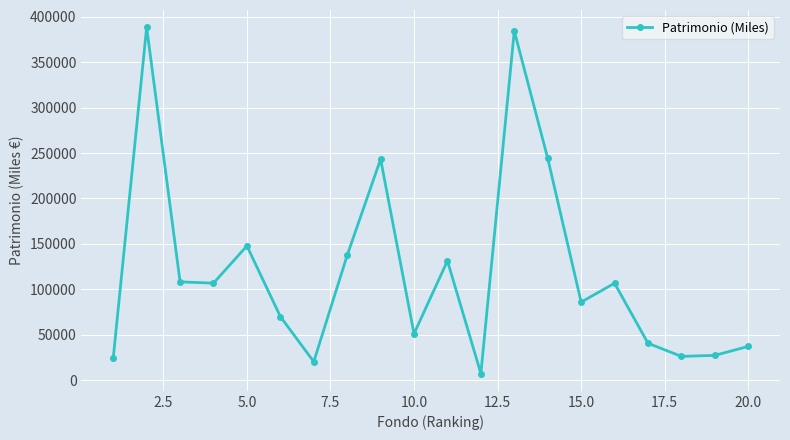

What is the greatest value displayed?

388538